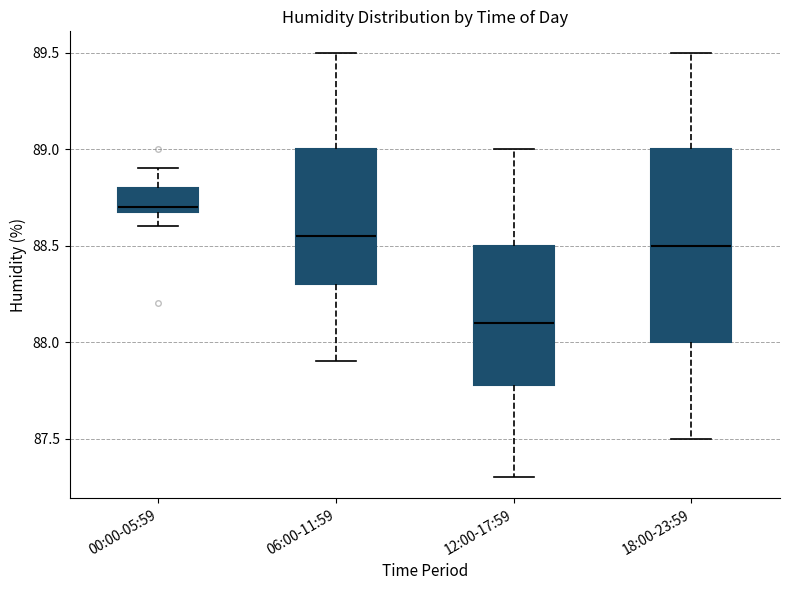

Where is the upper edge of the box for 00:00-05:59 on the y-axis? The values are not printed on the chart, so give them approximately, as read against the axis.

88.80